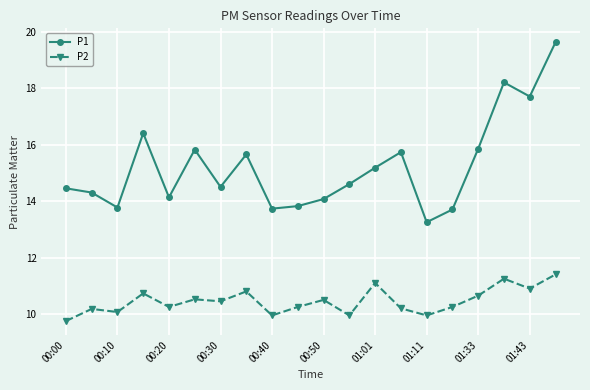

Does the chart have visible grid lines?

Yes